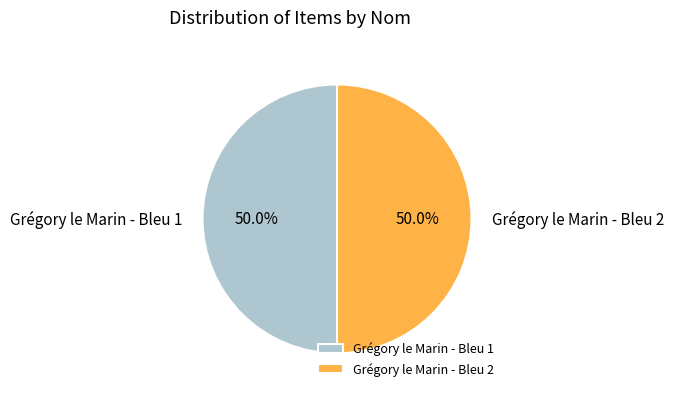

Is it true that Grégory le Marin - Bleu 2 is 63% of the pie?

False